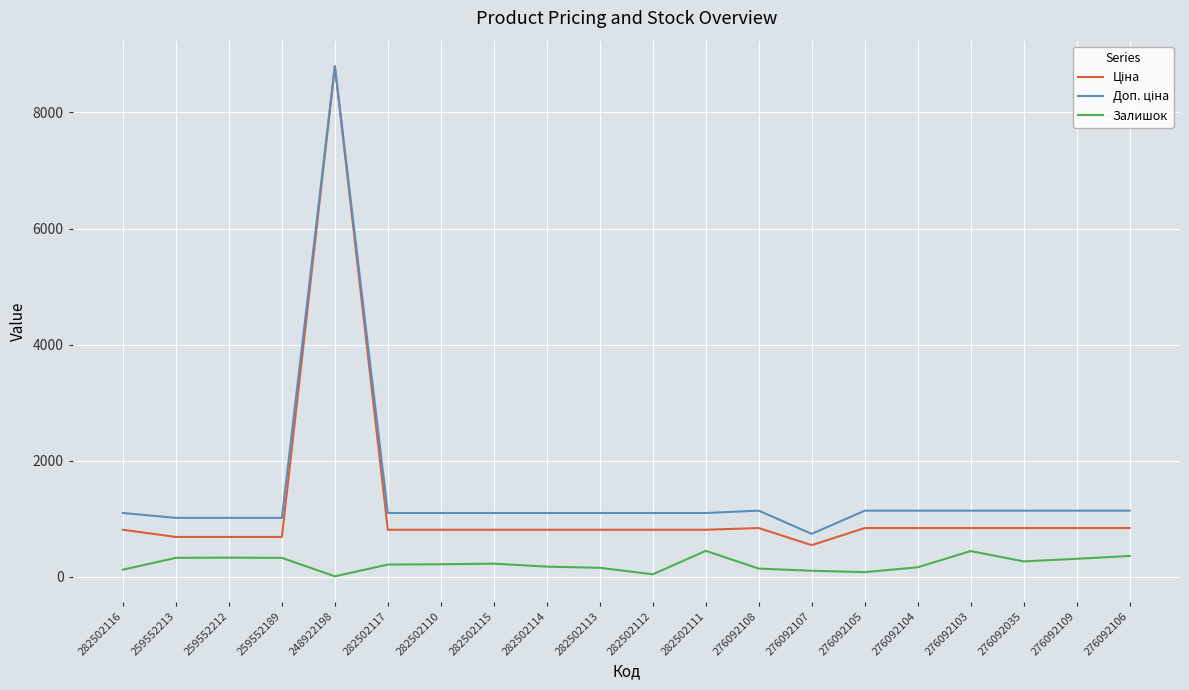

At which category does the chart reach its peak across all series?

248922198